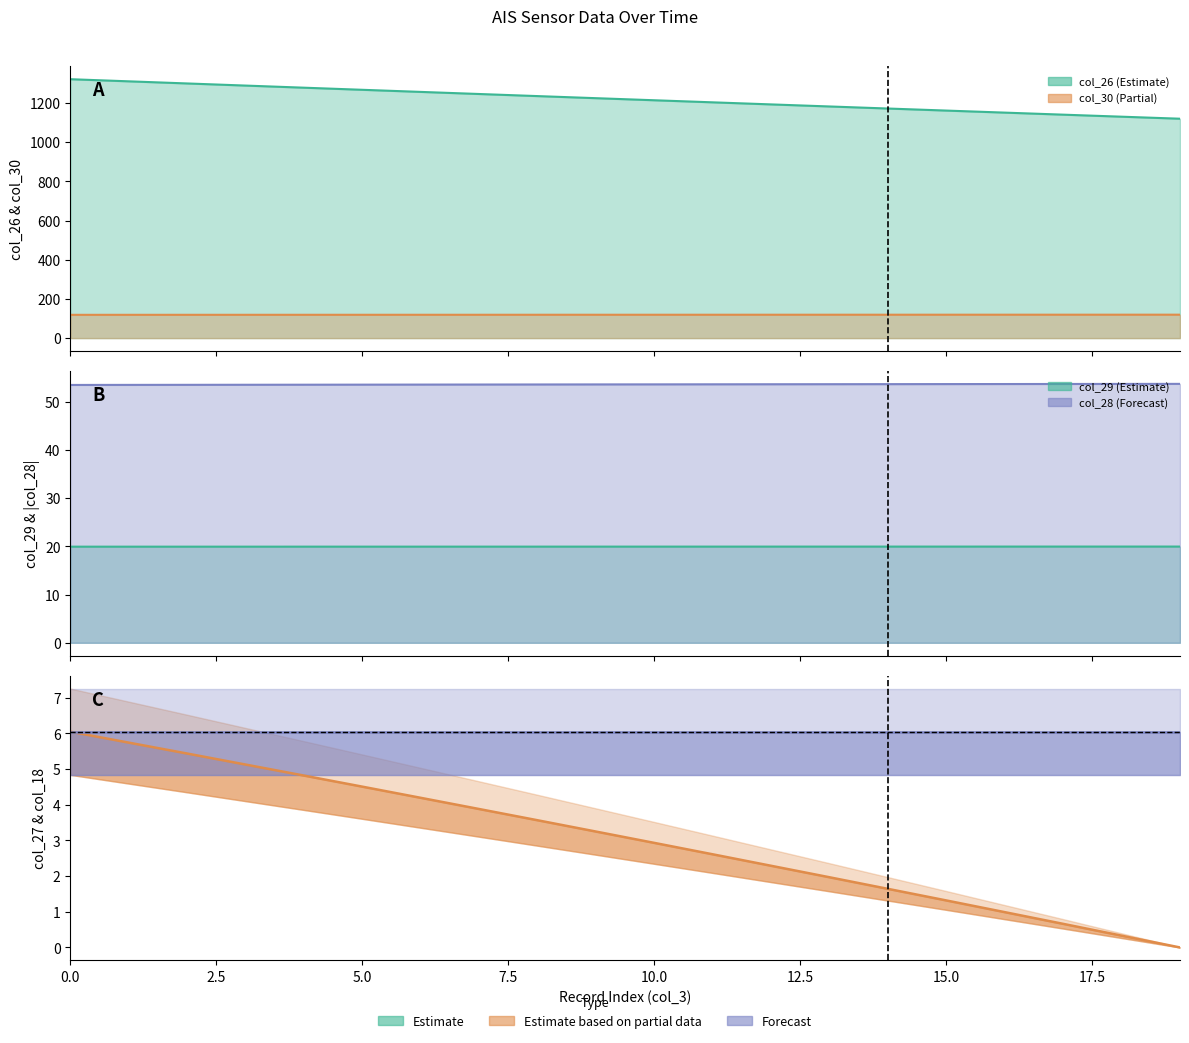

Between 17 and 5.0, which is larger?

5.0